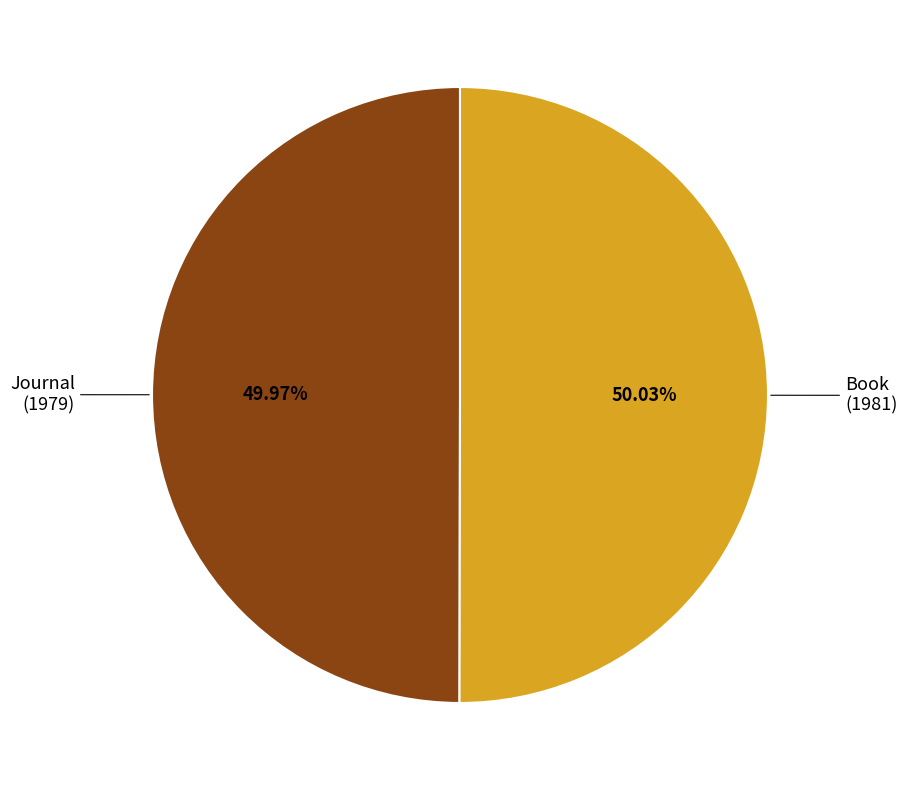

To the nearest percent, what portion does Book (1981) represent?

50%